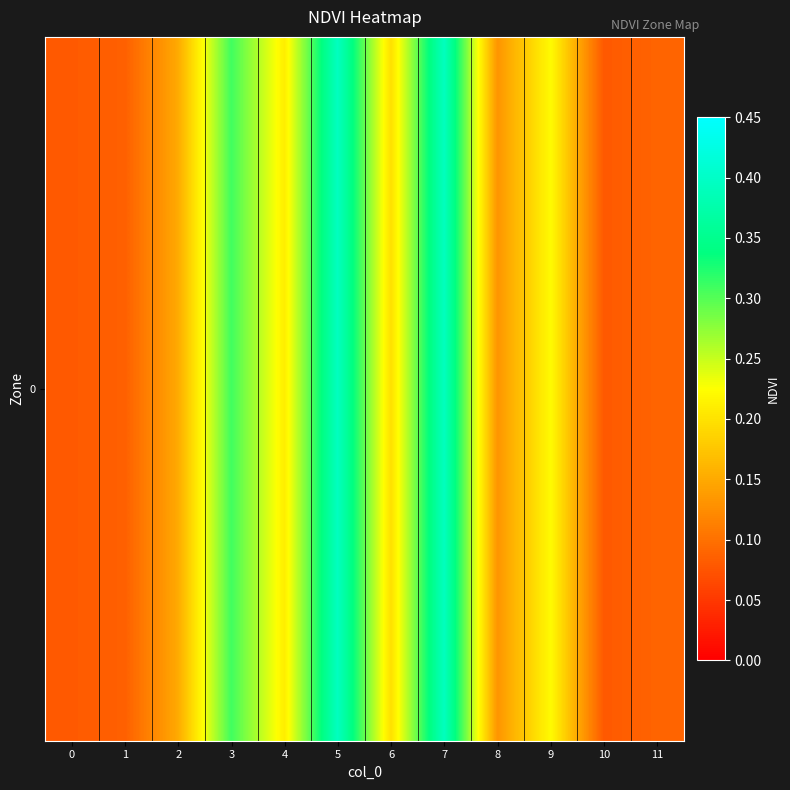

What is the average value?

0.2